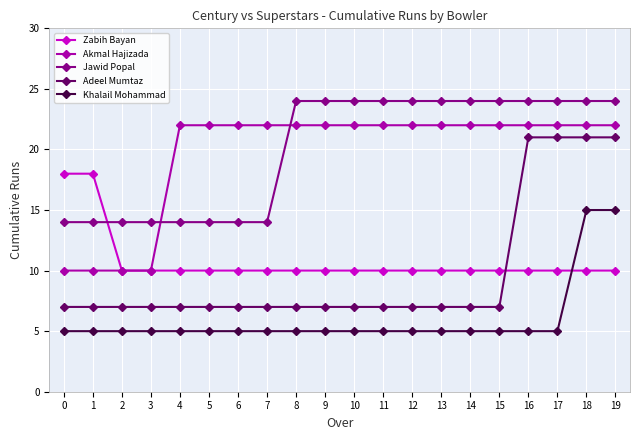

Is it true that Akmal Hajizada equals 36 at 4?

False